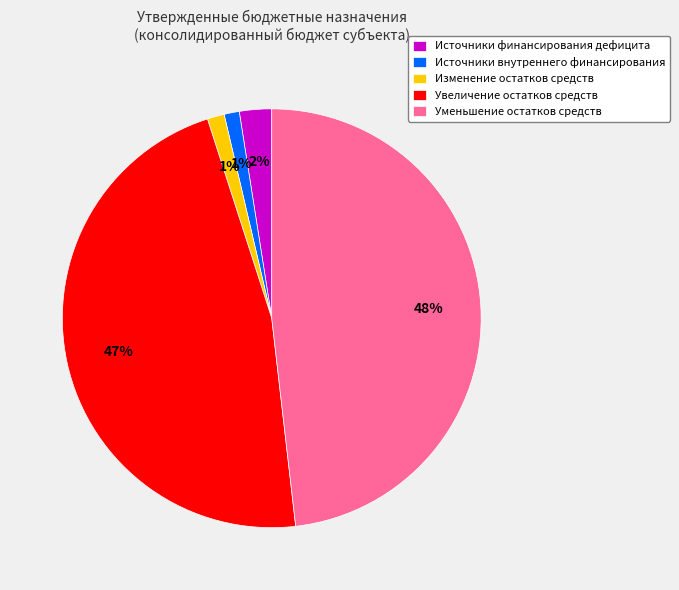

Which category has the biggest portion of the pie?

Уменьшение остатков средств